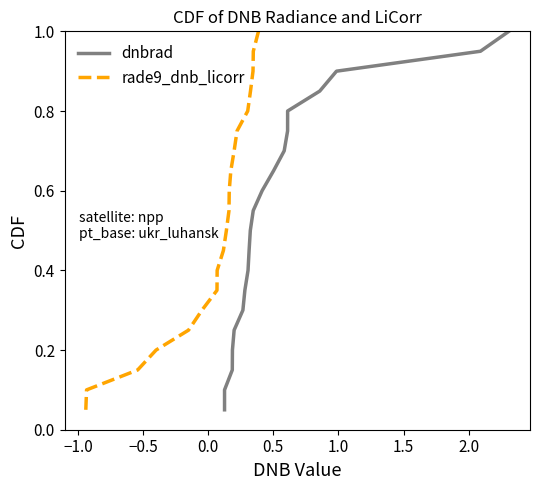

List the series in order of their peak value, highest first.

dnbrad, rade9_dnb_licorr